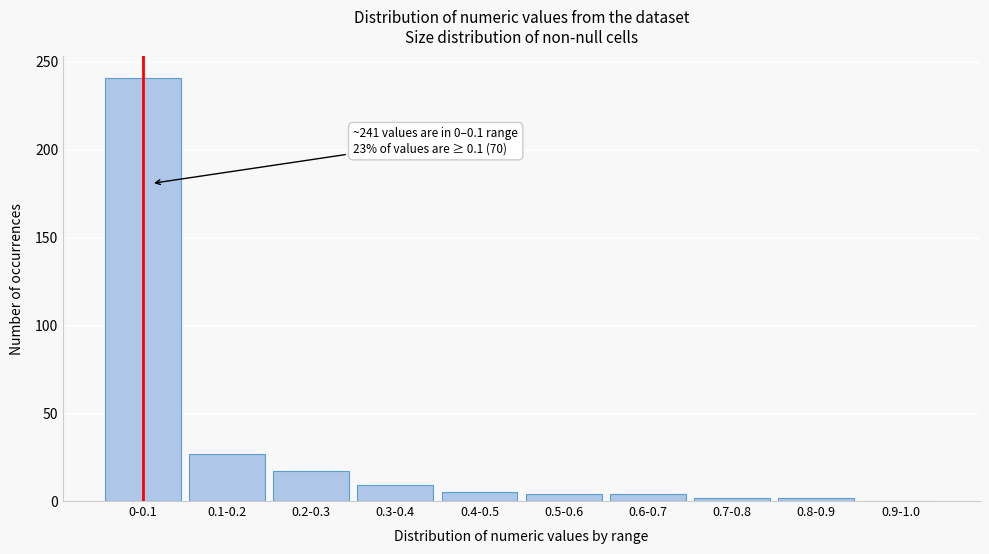

Which has a higher value, 0.9-1.0 or 0.2-0.3?

0.2-0.3